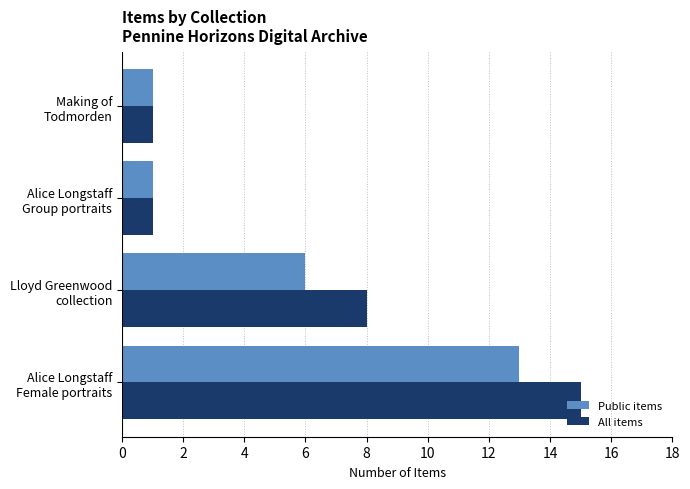

Which series has the largest range (max minus min)?

All items